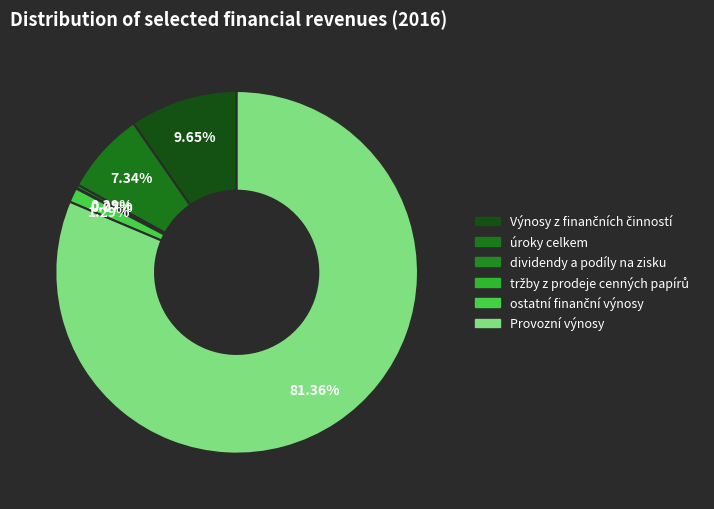

How many slices are in this pie chart?

6